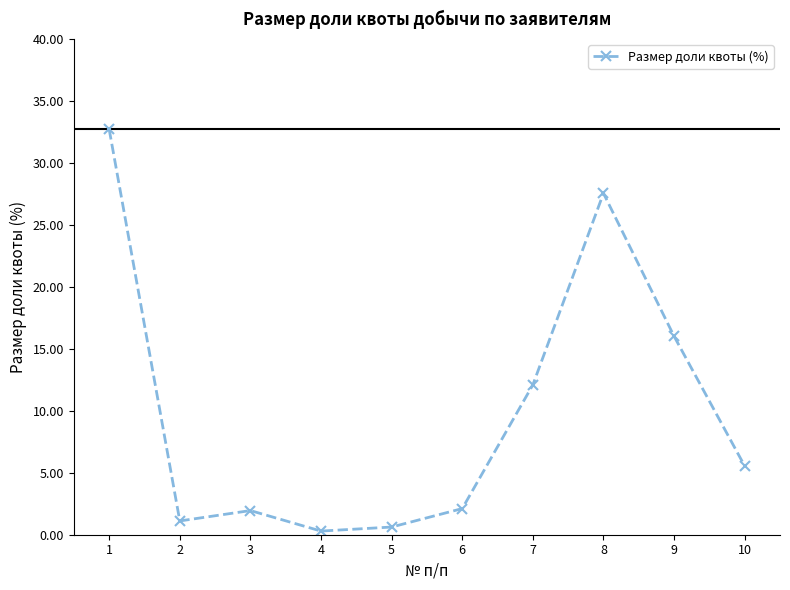

How many series are shown in this chart?

1